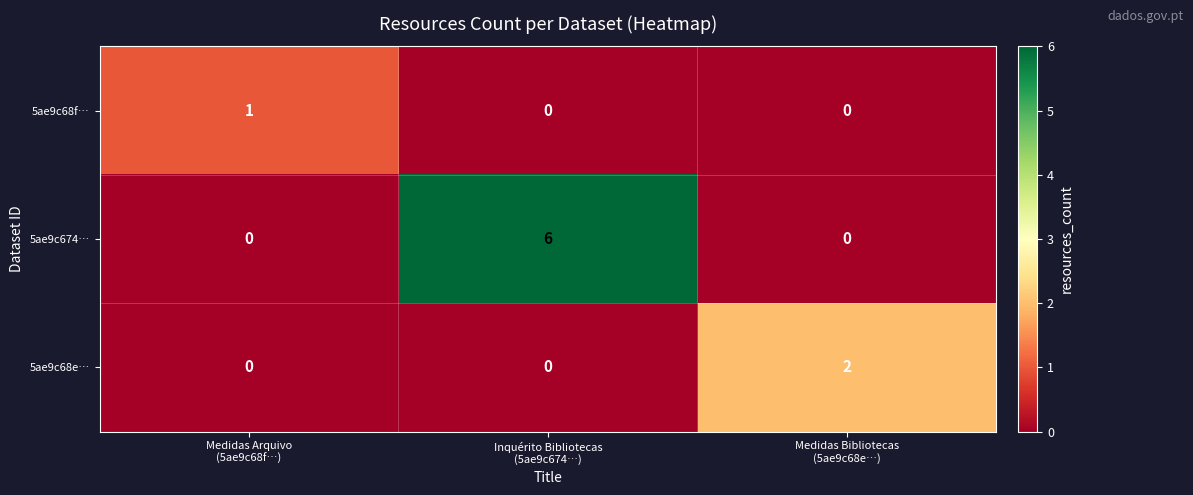

What is the difference between the highest and lowest values at Medidas Bibliotecas
(5ae9c68e…)?

2